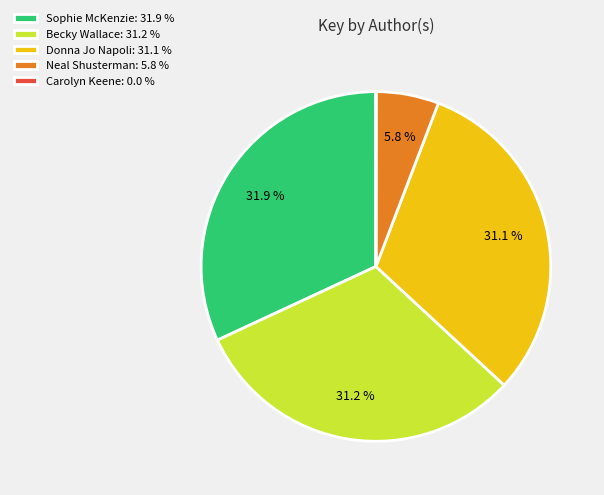

Which has a higher value, Becky Wallace: 31.2 % or Sophie McKenzie: 31.9 %?

Sophie McKenzie: 31.9 %